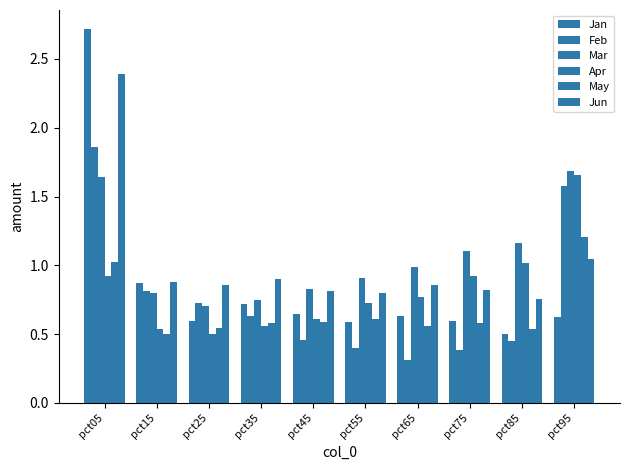

Count the number of categories in the chart.

10